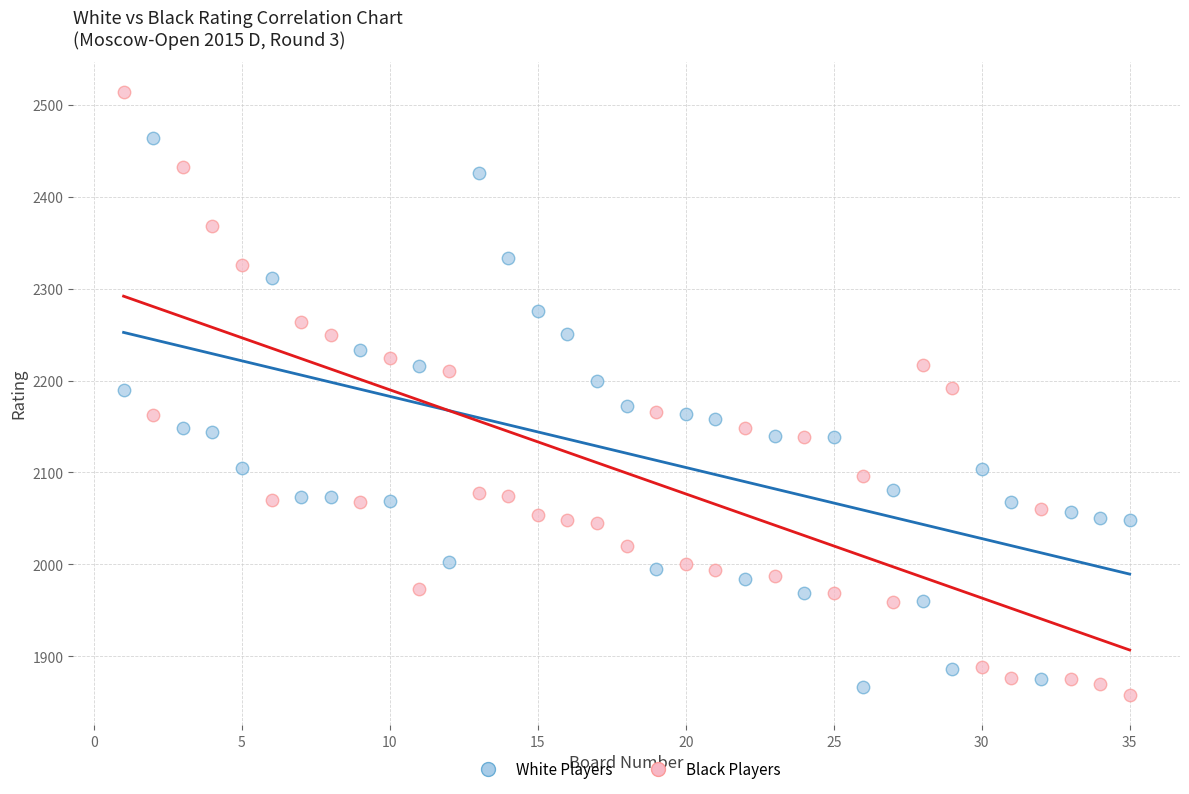

Which series reaches the maximum Y coordinate?

Black Players